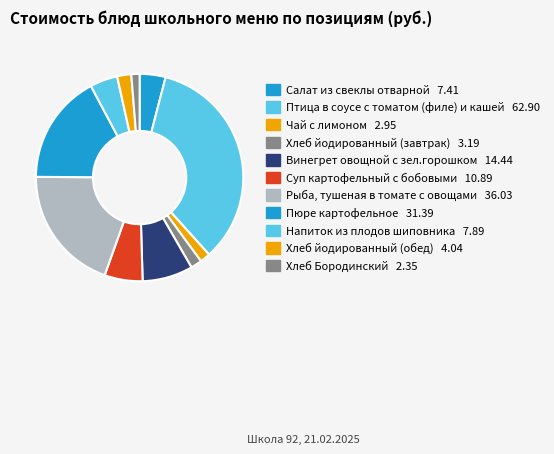

Is there any slice that represents more than half of the pie?

No